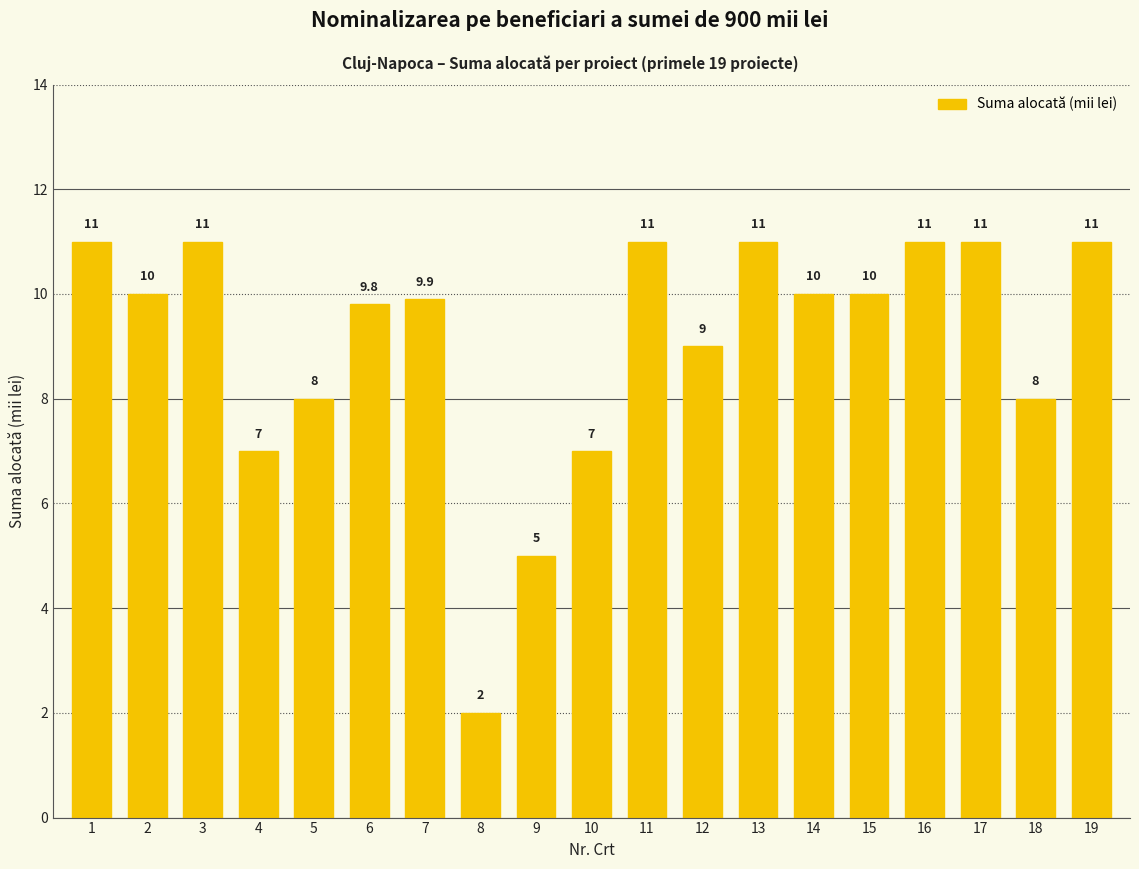

True or false: the data shows 2.0 at 8.

True